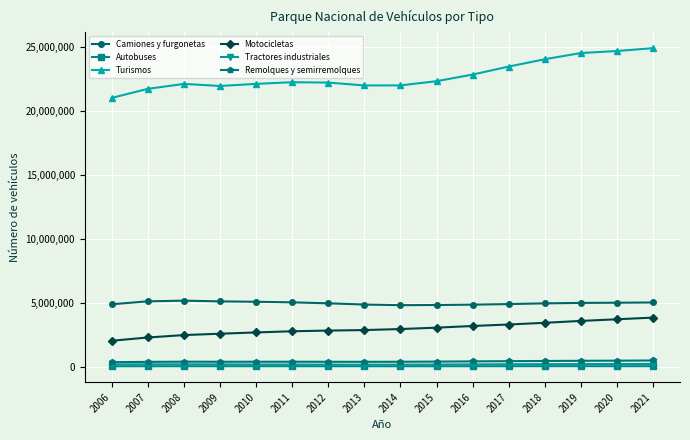

How many data points in Camiones y furgonetas are less than 5015973?

8